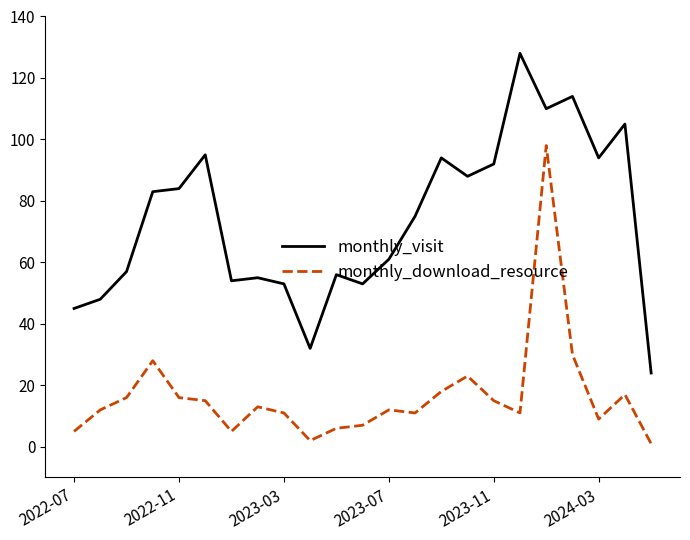

What is the difference between the maximum and minimum values in the monthly_download_resource series?

97